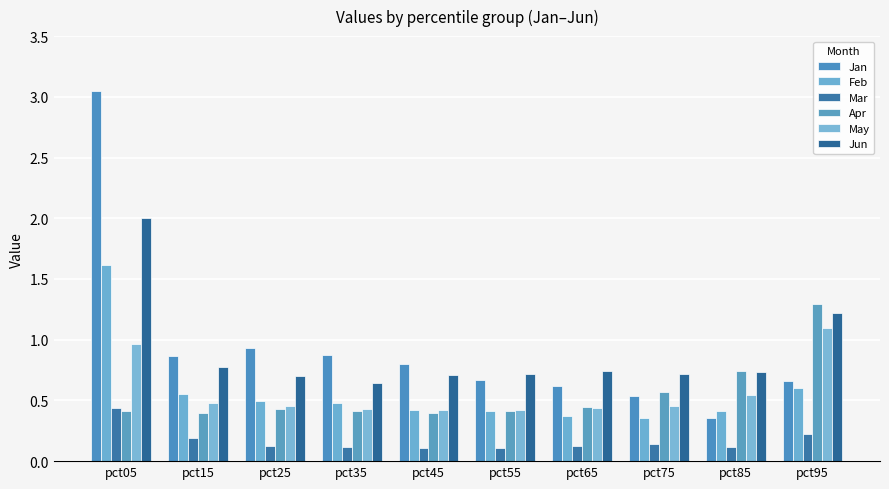

What is the sum of the Jun values at pct35 and pct95?

1.9